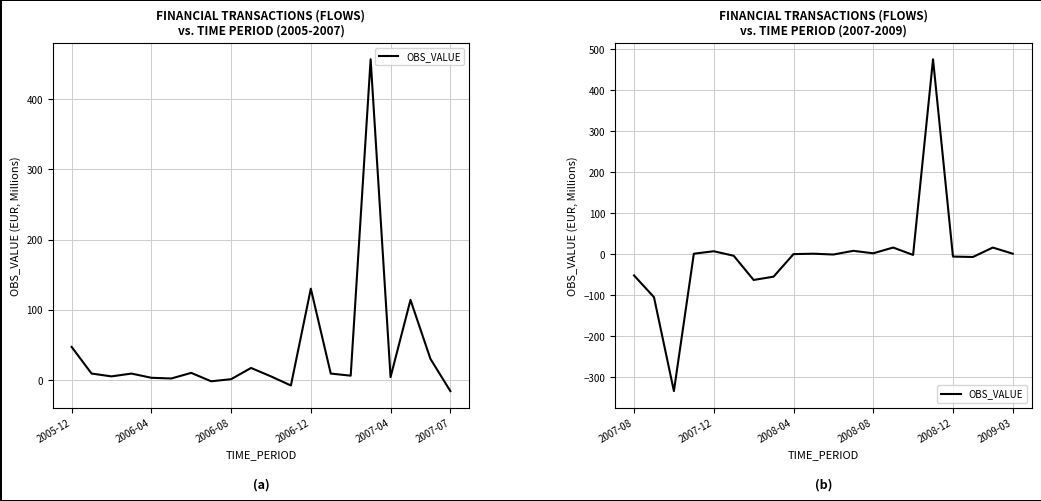

What is the value of the 8th point from the left?

-55